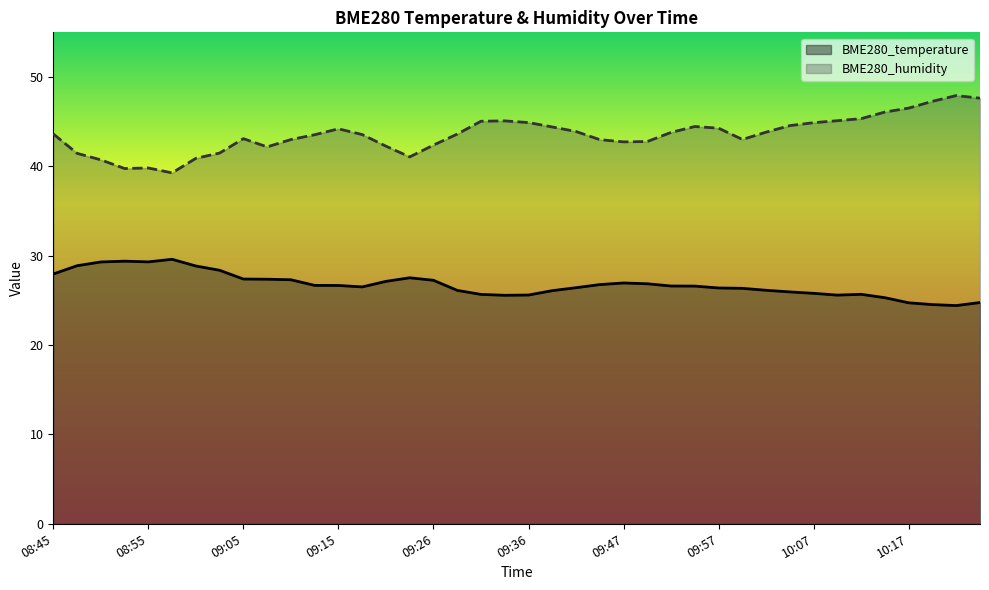

True or false: BME280_humidity and BME280_temperature cross at least once.

False